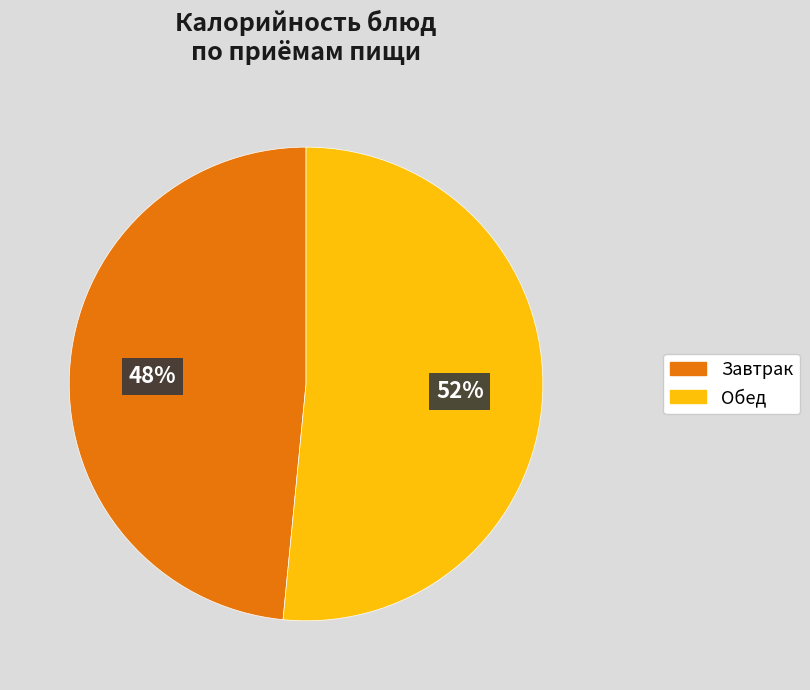

To the nearest percent, what is the average slice percentage?

50%